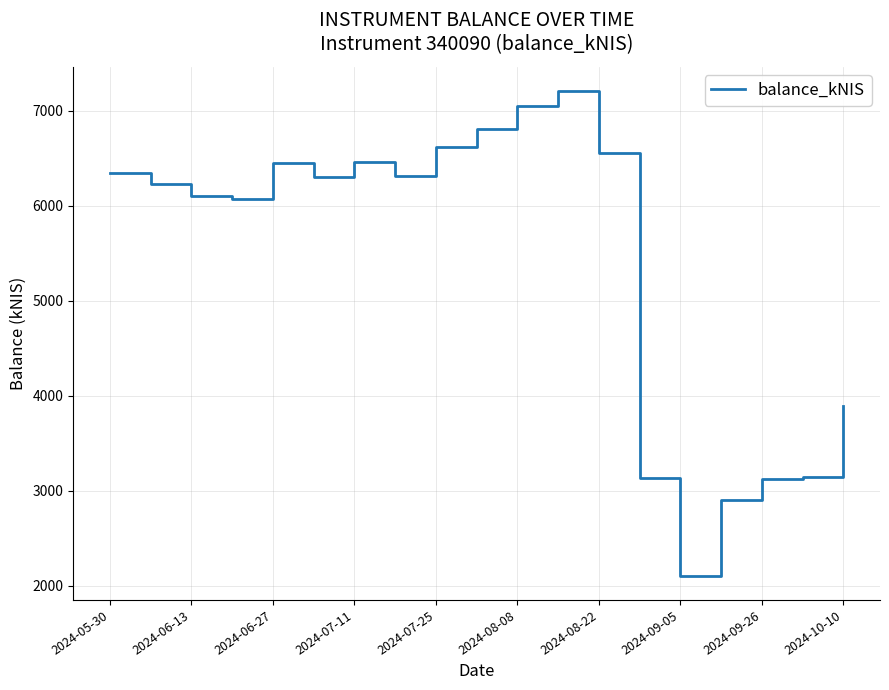

What is the maximum value shown in the chart?

7209.4